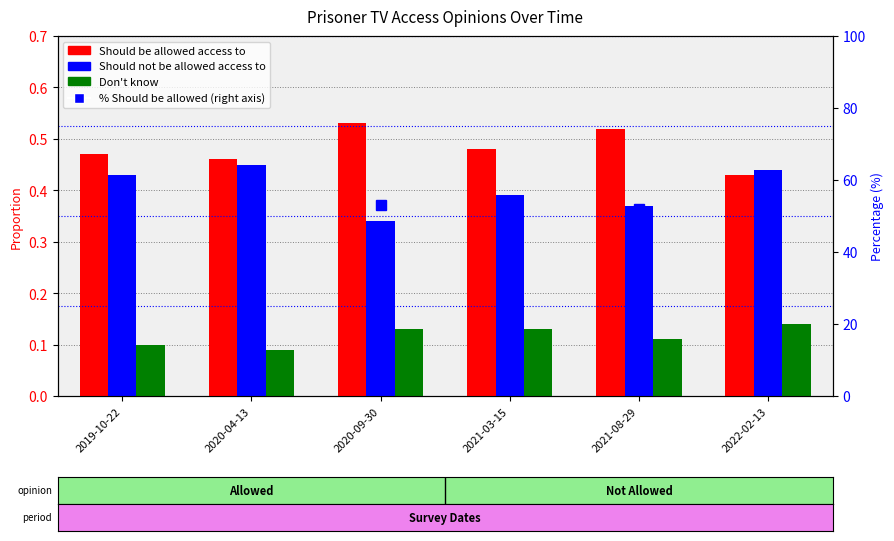

What is the sum of all Should be allowed access to values?

2.9